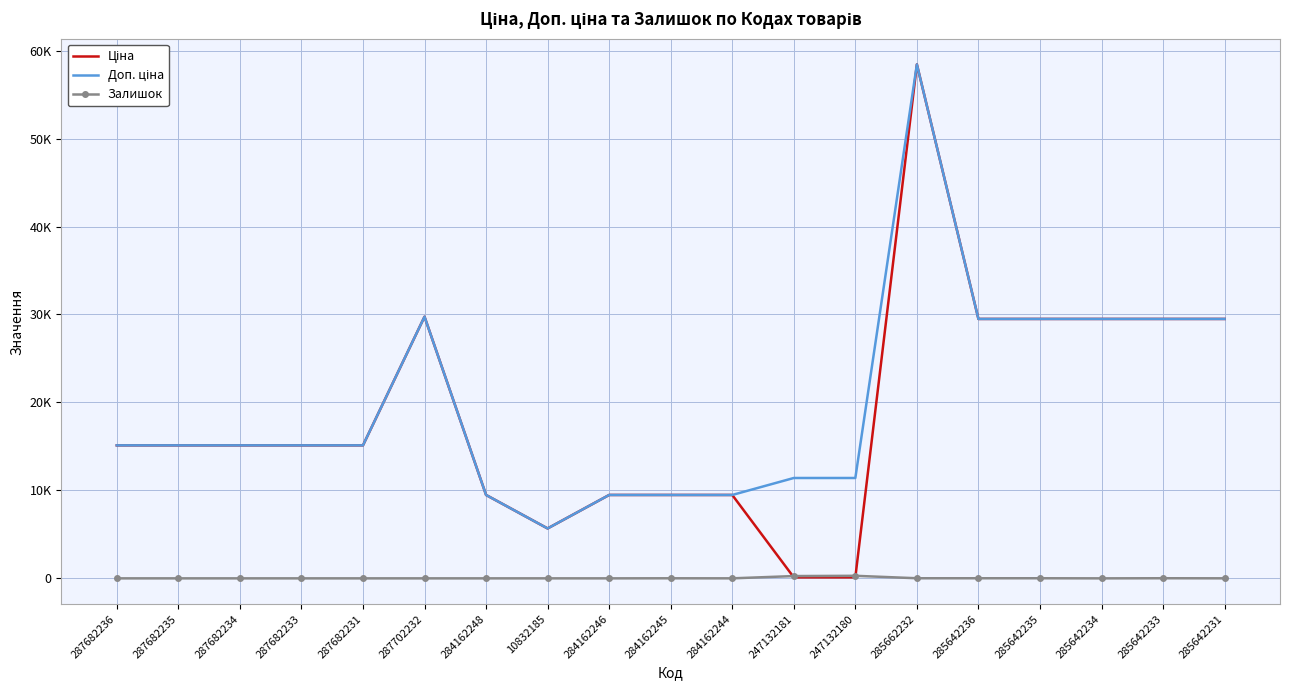

At 284162244, list the series in order from largest to smallest.

Ціна, Доп. ціна, Залишок